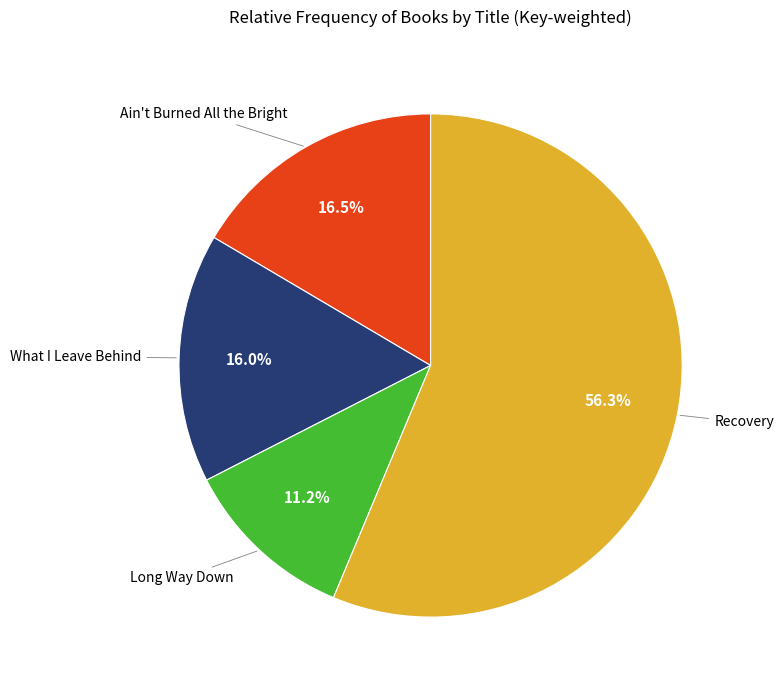

Is there any slice that represents more than half of the pie?

Yes